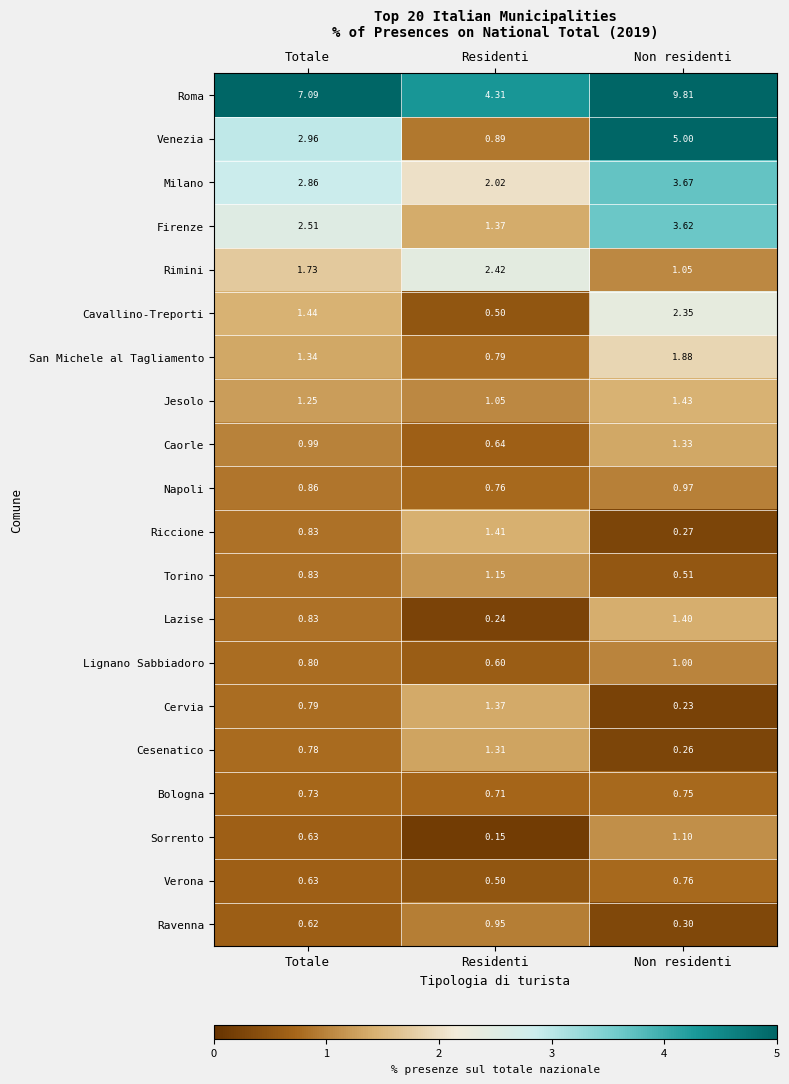

At which label is Jesolo closest to 1?

Residenti